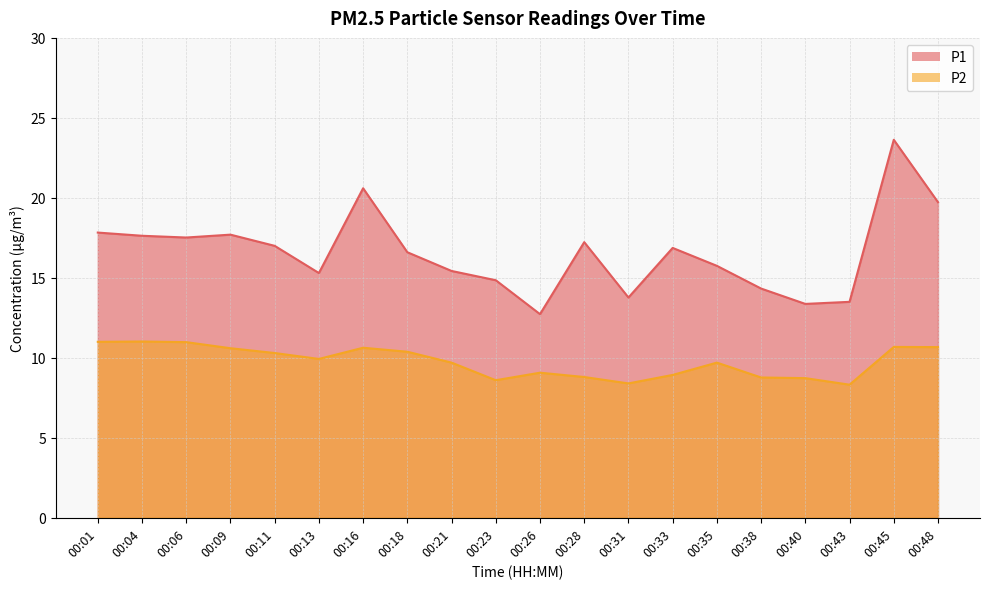

What is the difference between the maximum and minimum values in the P1 series?

10.9